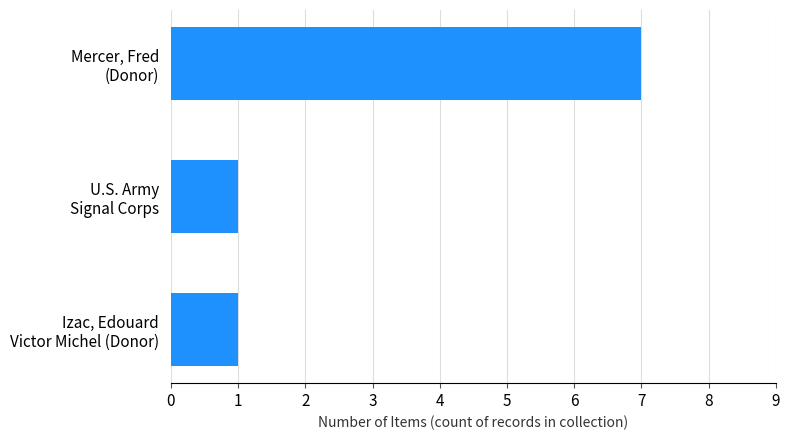

Reading top to bottom, list all the values displayed in this chart.

7	1	1